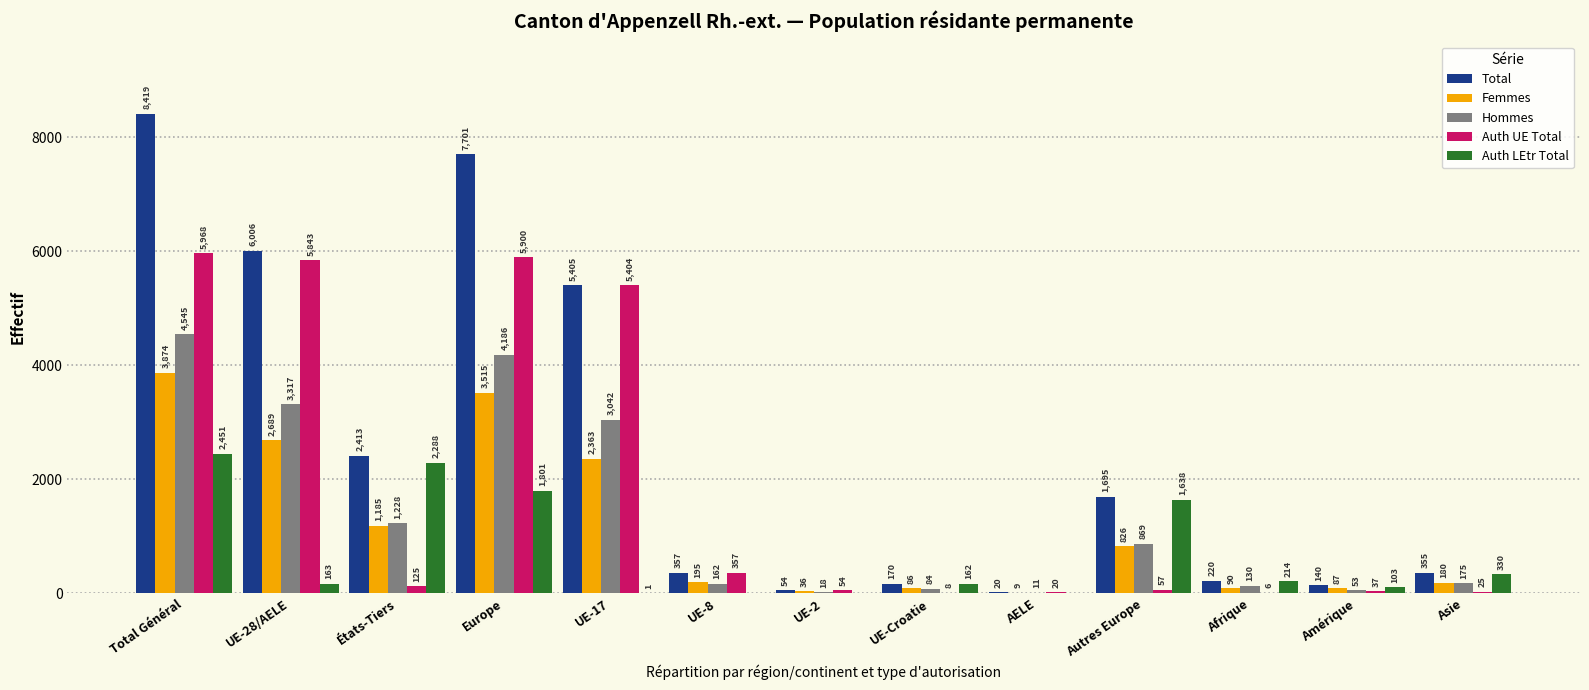

Is the value of Auth UE Total at UE-28/AELE greater than the value of Hommes at UE-28/AELE?

Yes